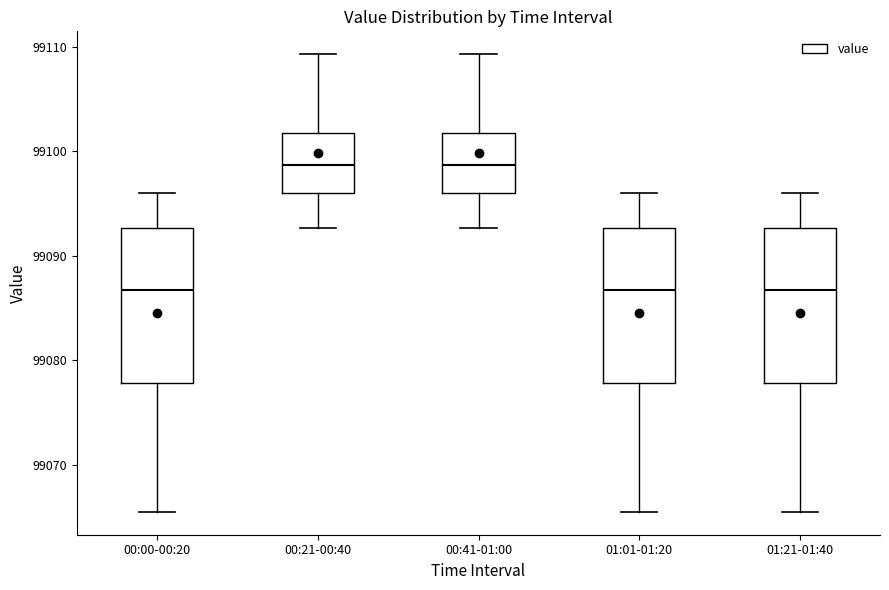

Reading left to right, read every box against the y-axis: the position of its median line, the range the box covers, and the ends of its whiskers. The values are not printed on the chart, so give them approximately, as read against the axis.

00:00-00:20: median 99087, box 99078 to 99093, whiskers 99066 to 99096
00:21-00:40: median 99099, box 99096 to 99102, whiskers 99093 to 99109
00:41-01:00: median 99099, box 99096 to 99102, whiskers 99093 to 99109
01:01-01:20: median 99087, box 99078 to 99093, whiskers 99066 to 99096
01:21-01:40: median 99087, box 99078 to 99093, whiskers 99066 to 99096